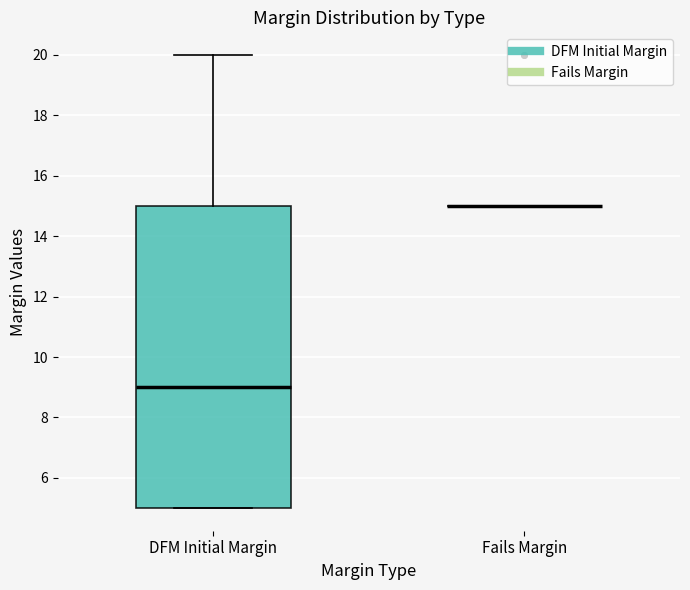

Comparing the boxes themselves (not the whiskers), which one is the tallest?

DFM Initial Margin